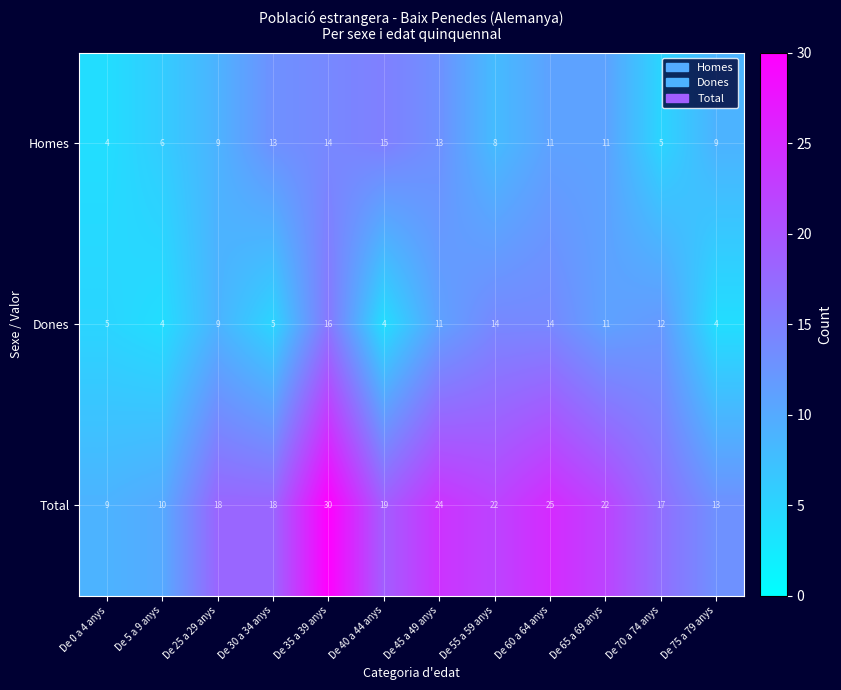

The value of Dones at De 60 a 64 anys is 24. True or false?

False